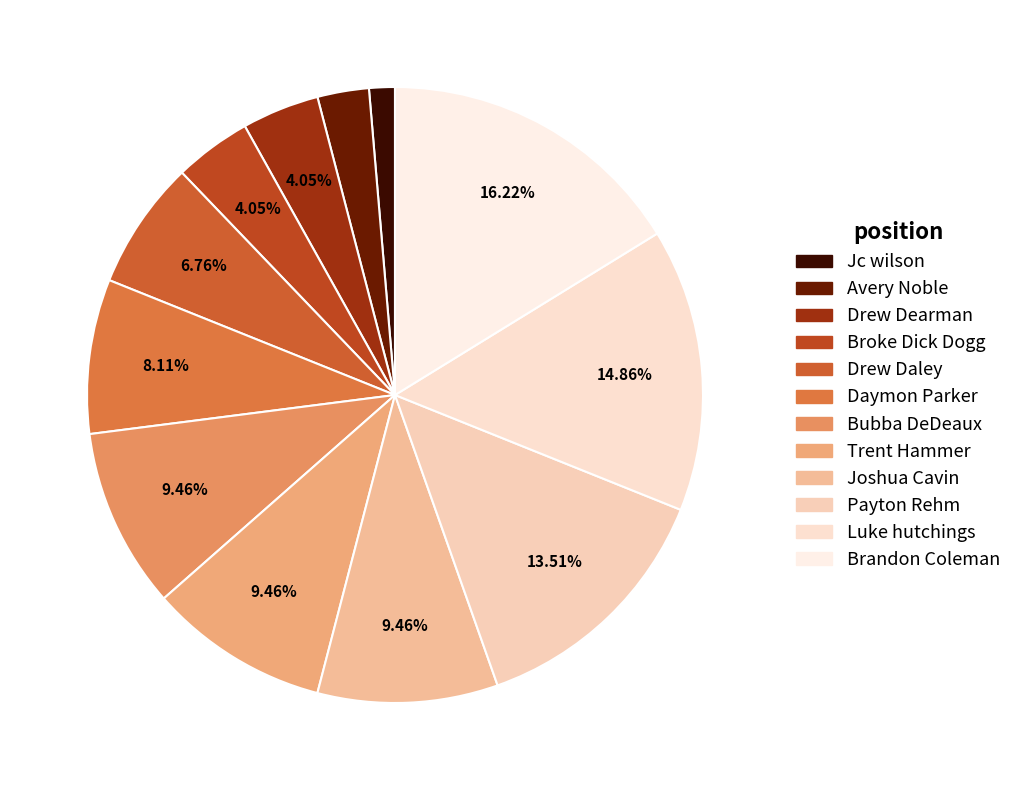

To the nearest percent, what is the difference between the largest and smallest slice percentages?

15%